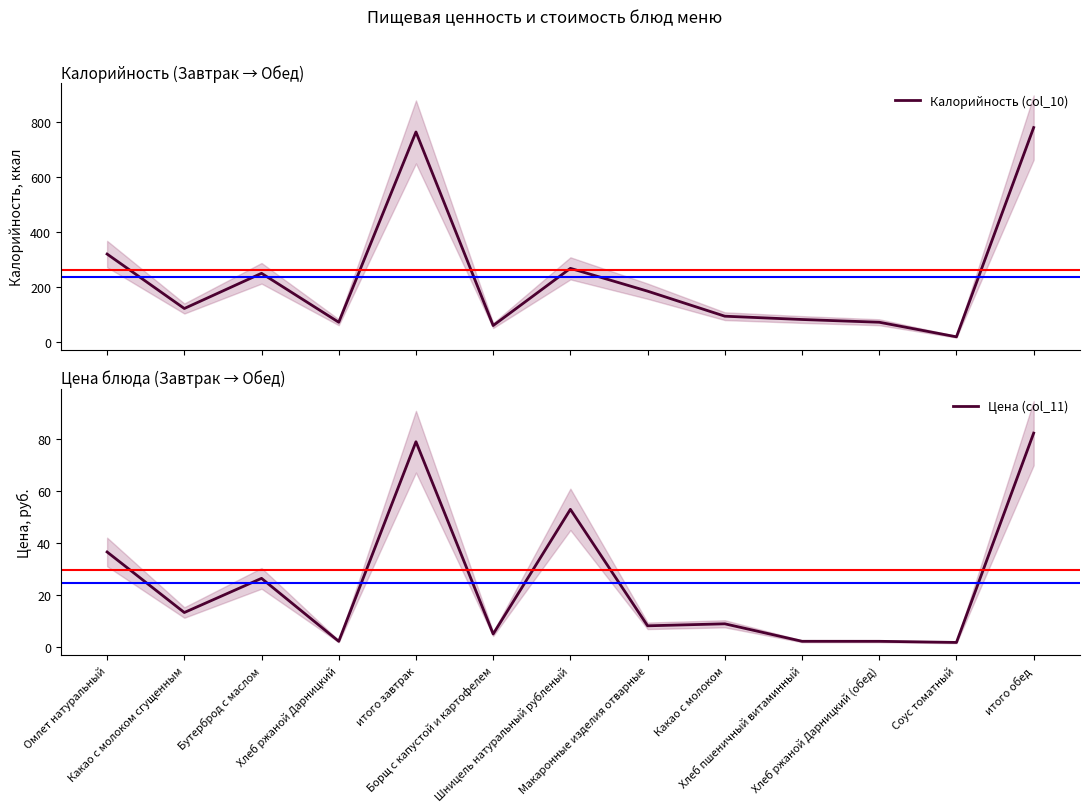

True or false: Цена (col_11) has a value of 48.0 at Омлет натуральный.

False